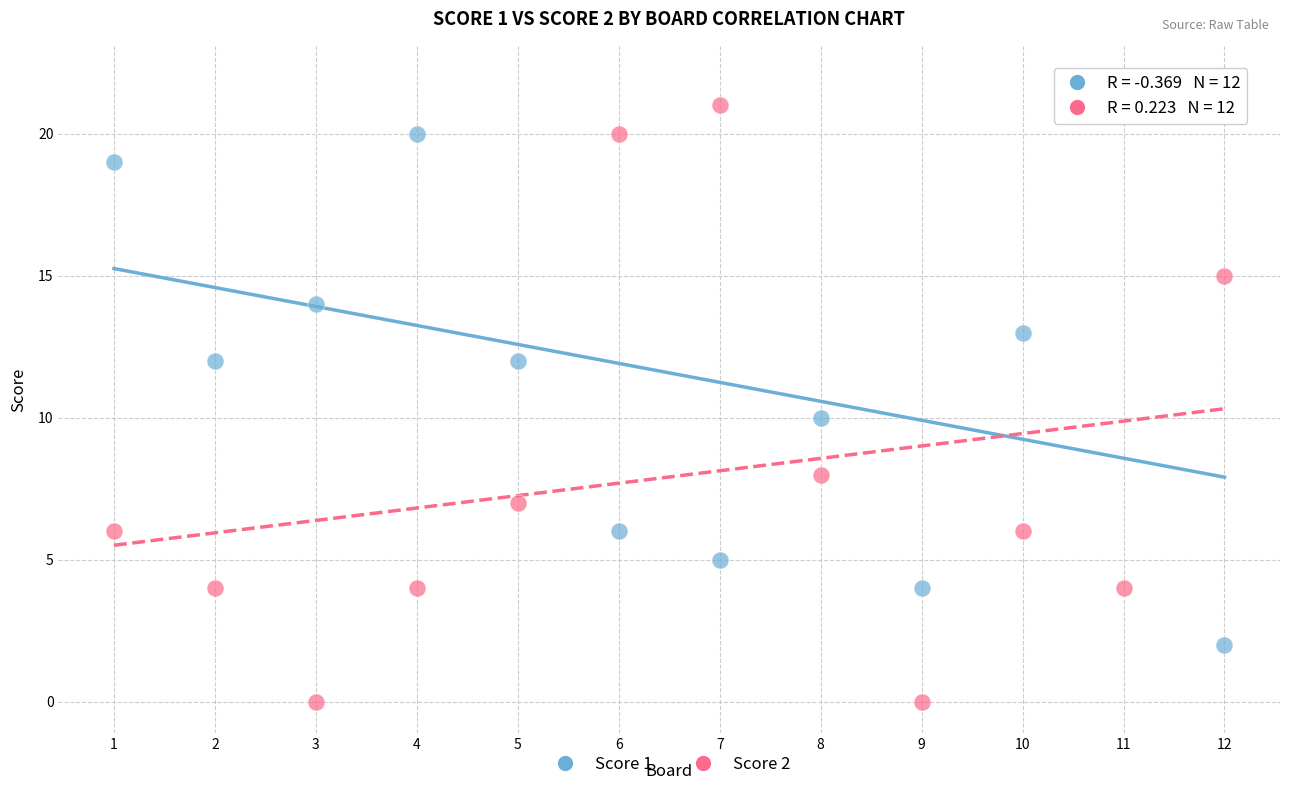

Which series contains the lowest Y value?

Score 2